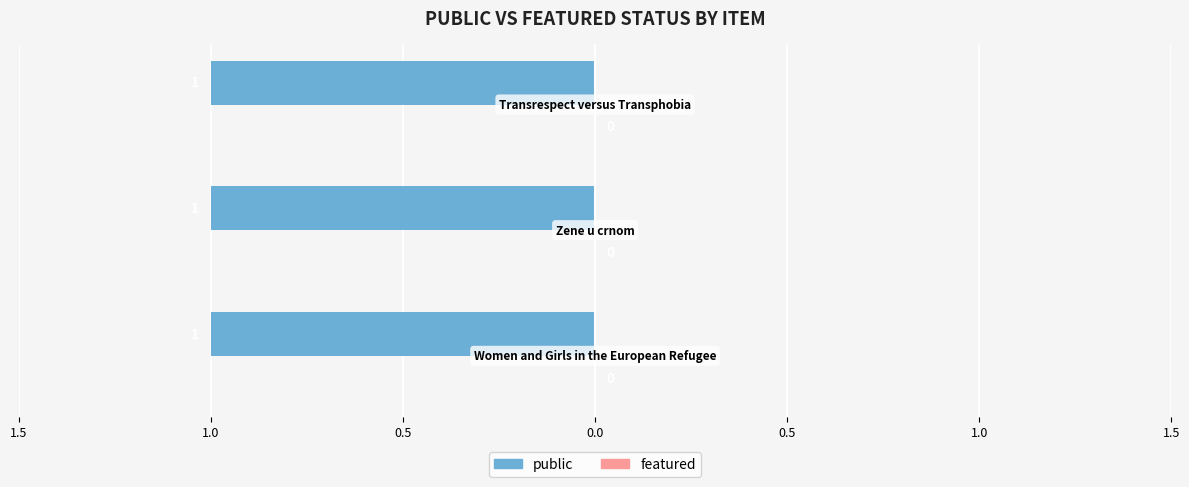

Which series has the largest total across all categories?

public